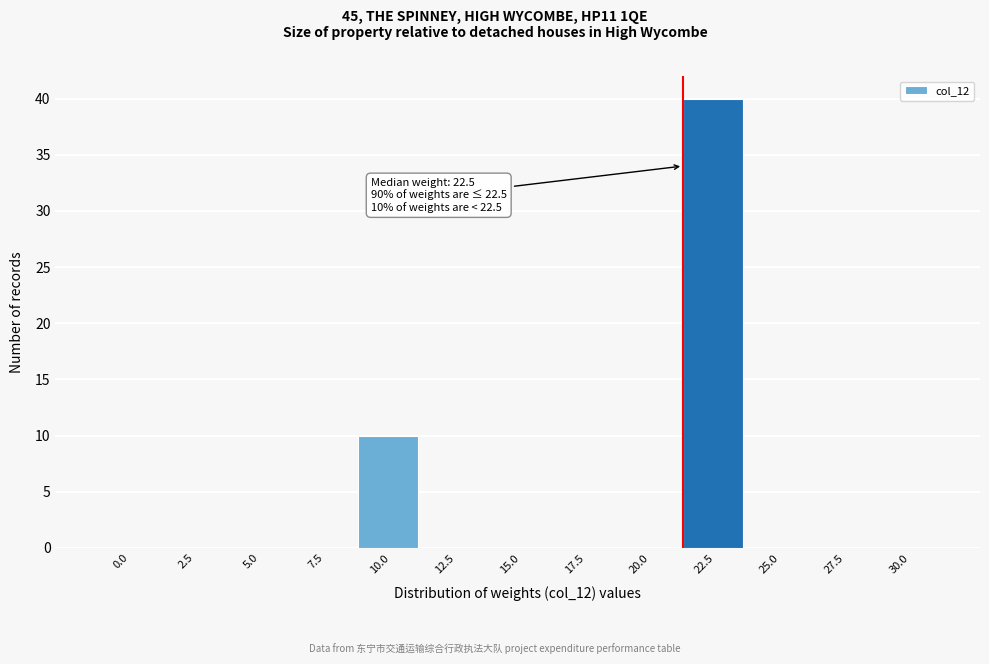

Reading left to right, transcribe all the data shown in this chart.

0.0=0	2.5=0	5.0=0	7.5=0	10.0=10	12.5=0	15.0=0	17.5=0	20.0=0	22.5=40	25.0=0	27.5=0	30.0=0